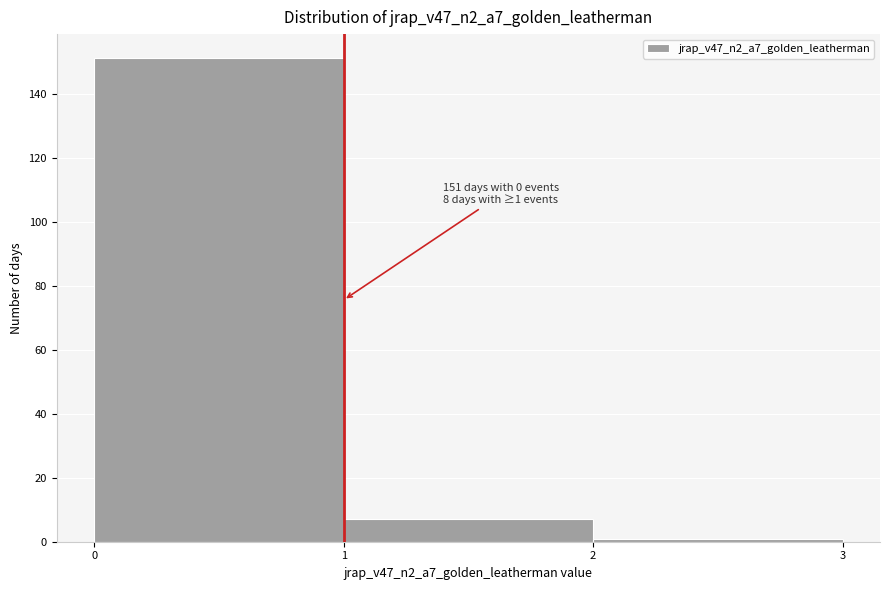

Over which range of the x-axis is the bar tallest?

0 to 1